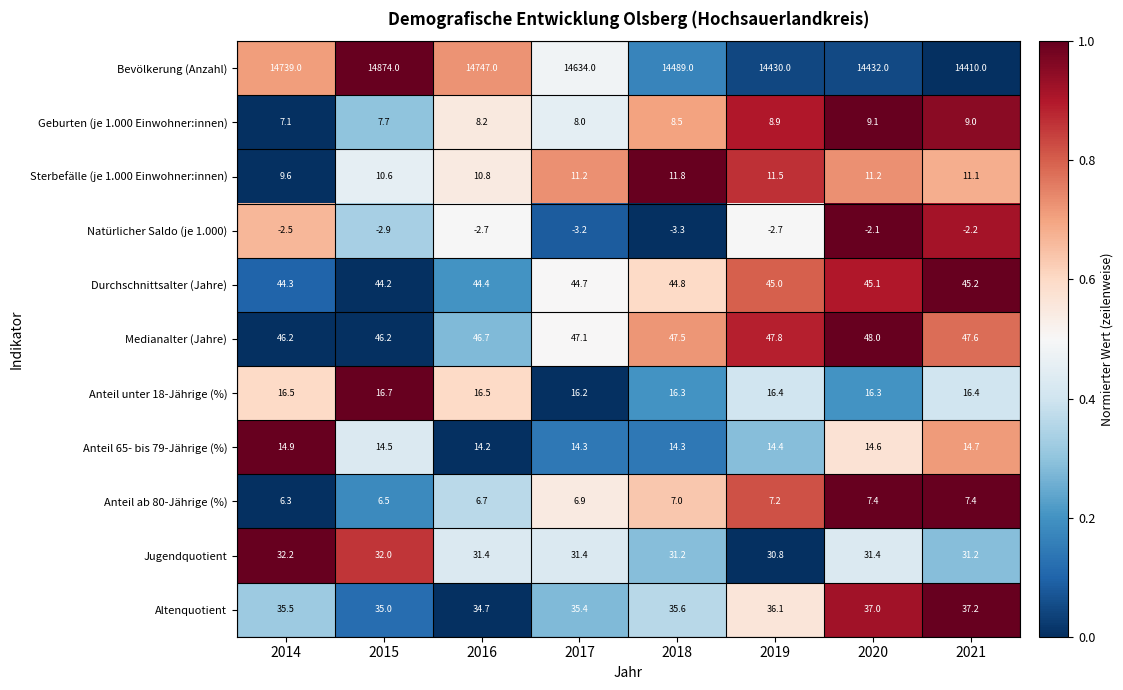

Which label corresponds to the largest value in the chart?

2015